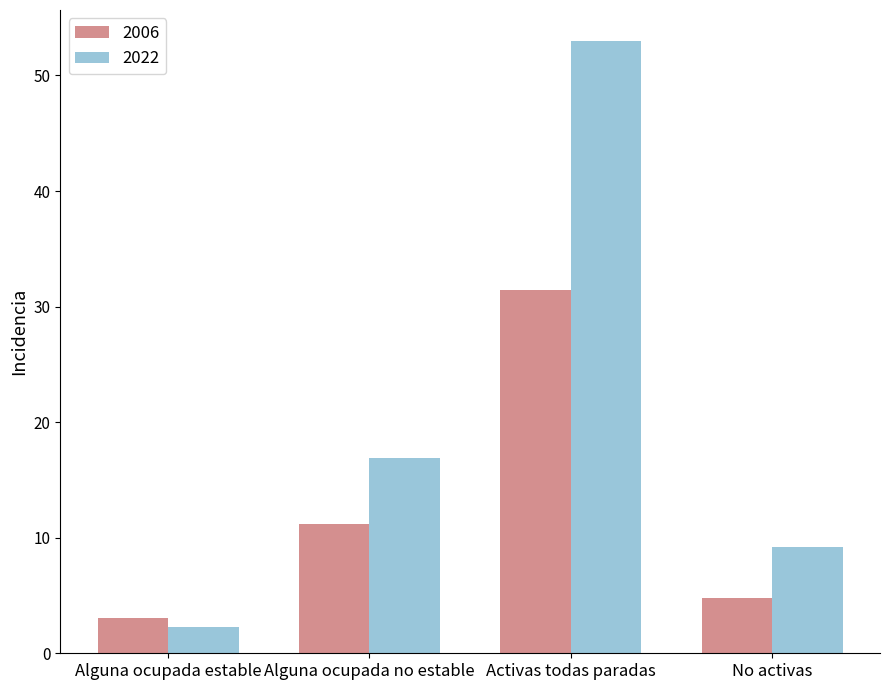

Read the 2022 value at No activas.

9.2